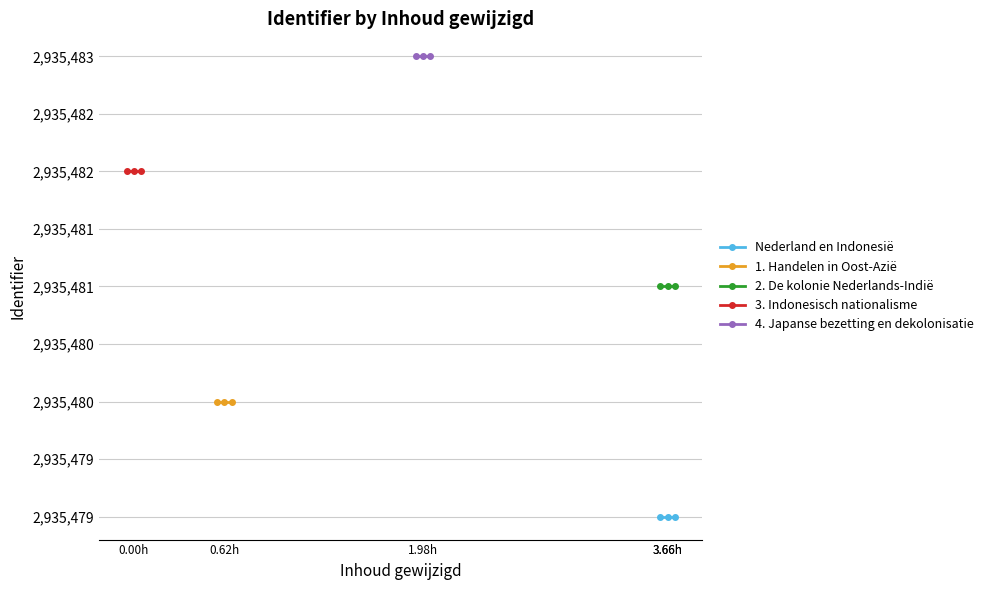

Between 0.00h and 0.62h, which is larger?

0.00h